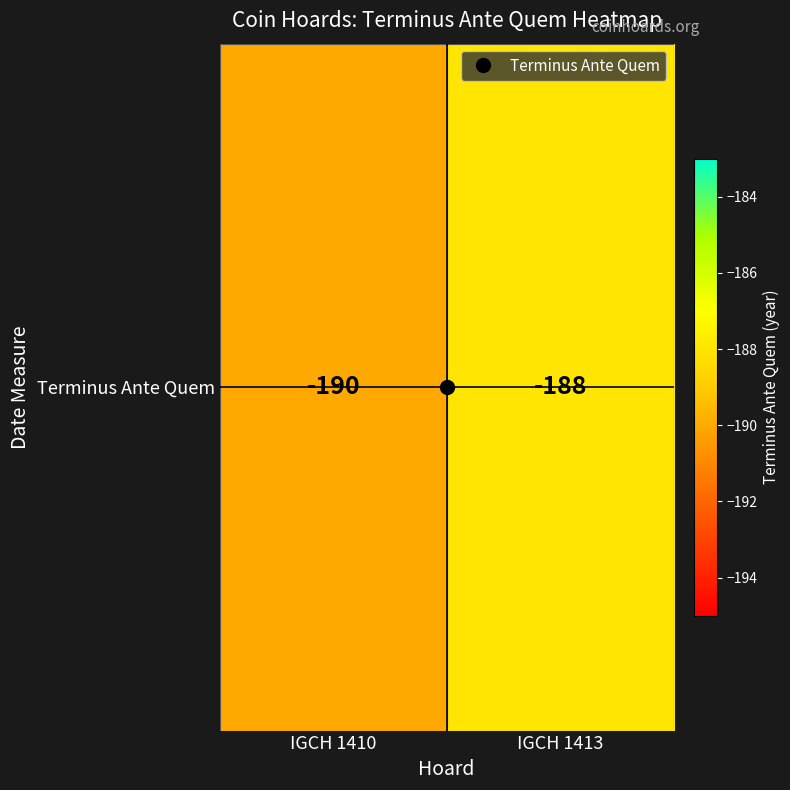

What is the sum of the values at IGCH 1413 and IGCH 1410?

-378